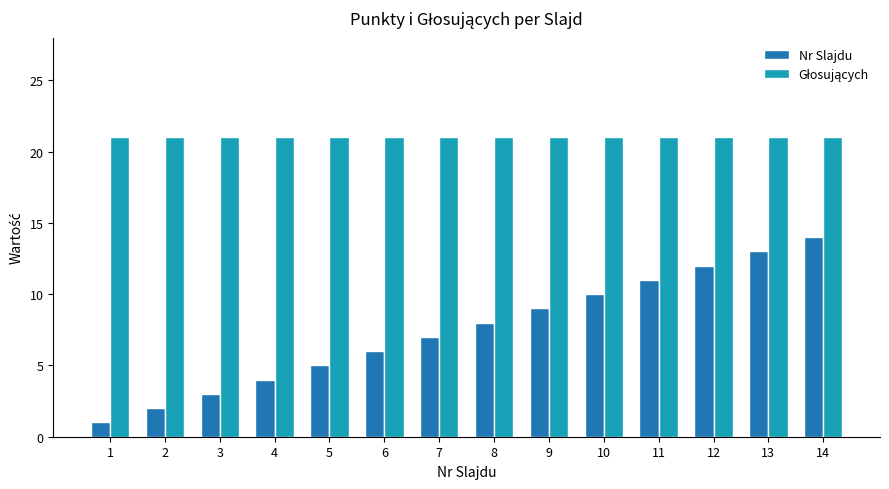

At how many categories does at least one series exceed 17?

14